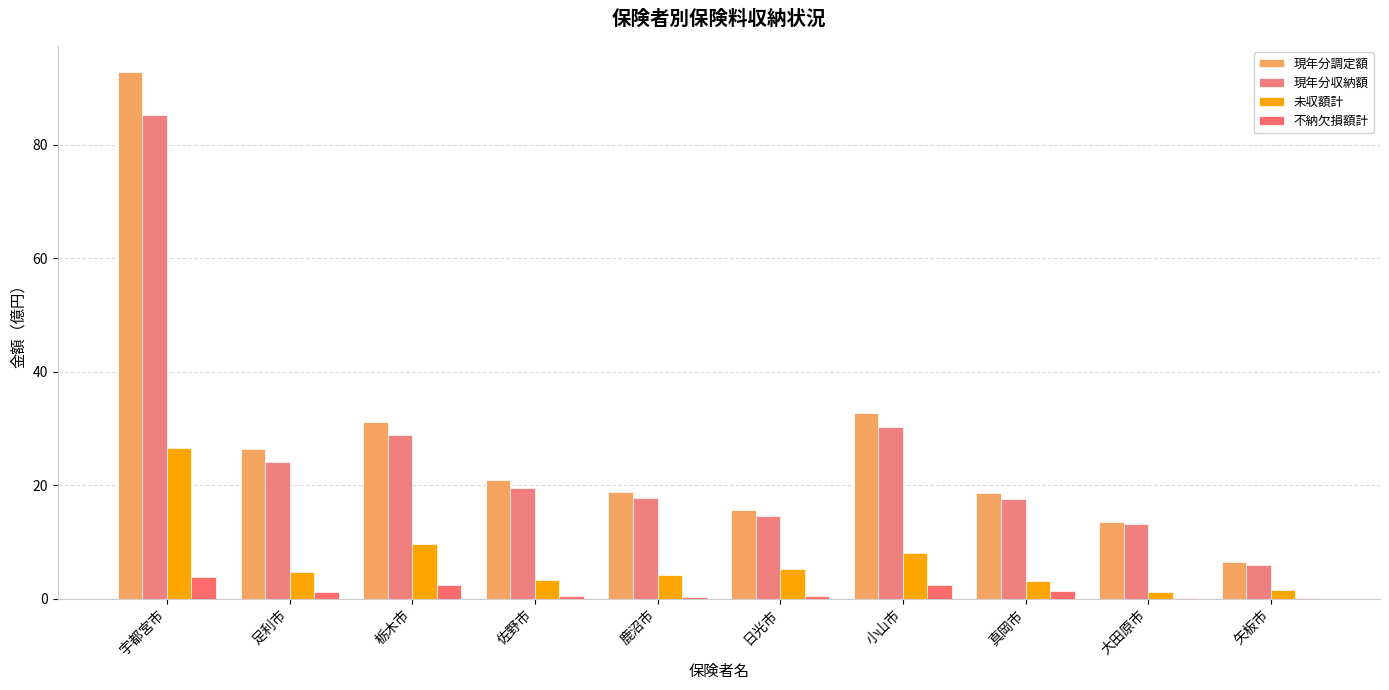

Count the number of categories in the chart.

10